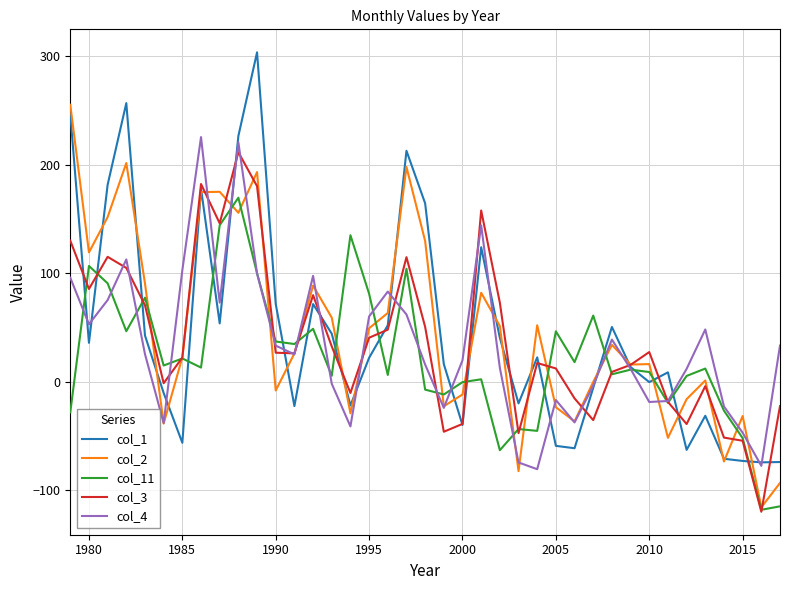

In col_3, how many points are lower than both neighbors (excluding endpoints)?

10